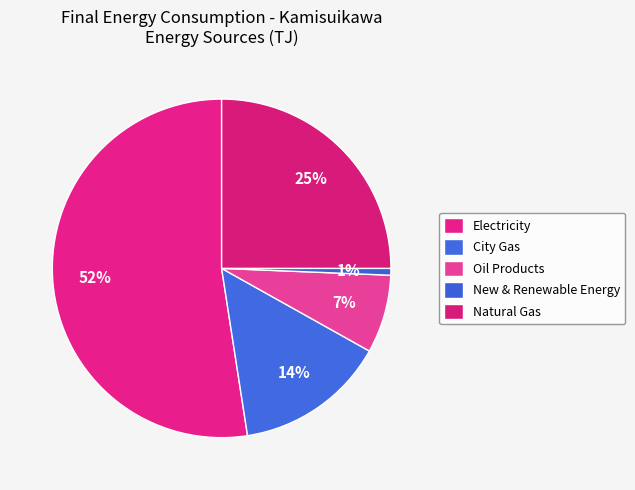

True or false: Electricity accounts for 52% of the total.

True